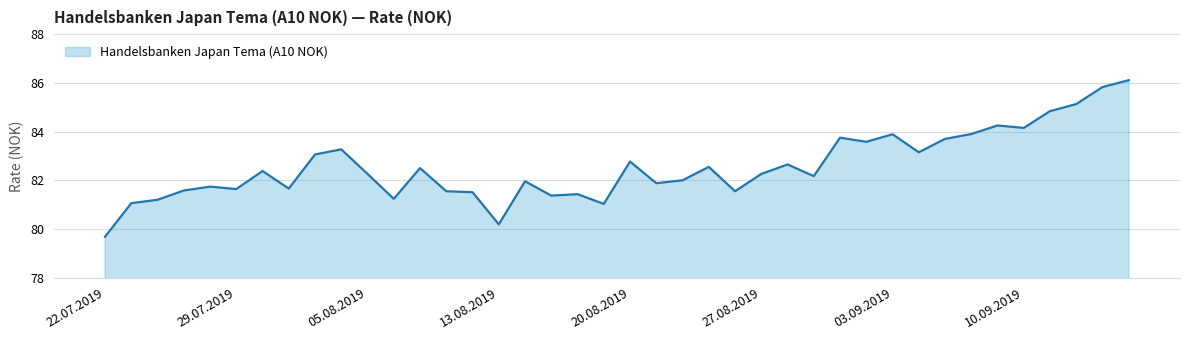

What is the smallest value displayed?

79.7